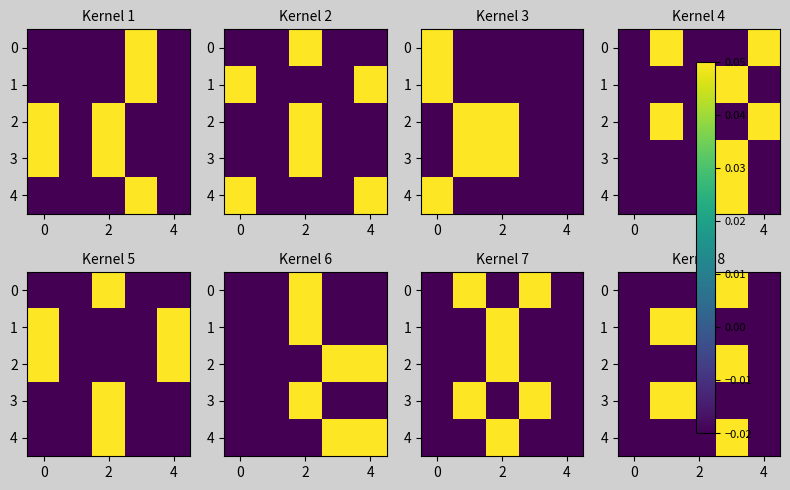

What is the spread (max minus min) of values at 2?

0.1